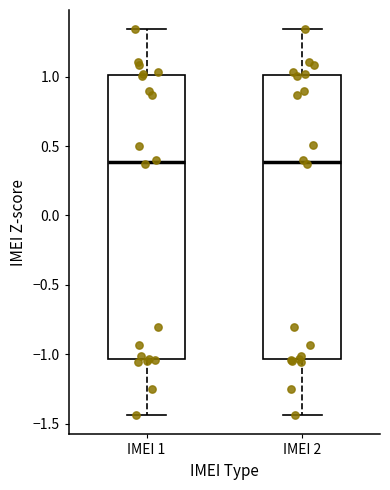

Reading left to right, transcribe this box plot: for each box, give where its median line is, the range the box spans, and where its two whiskers end, as read against the y-axis. The values are not printed on the chart, so give them approximately, as read against the axis.

IMEI 1: median 0.40, box -1.05 to 1.00, whiskers -1.45 to 1.35
IMEI 2: median 0.40, box -1.05 to 1.00, whiskers -1.45 to 1.35